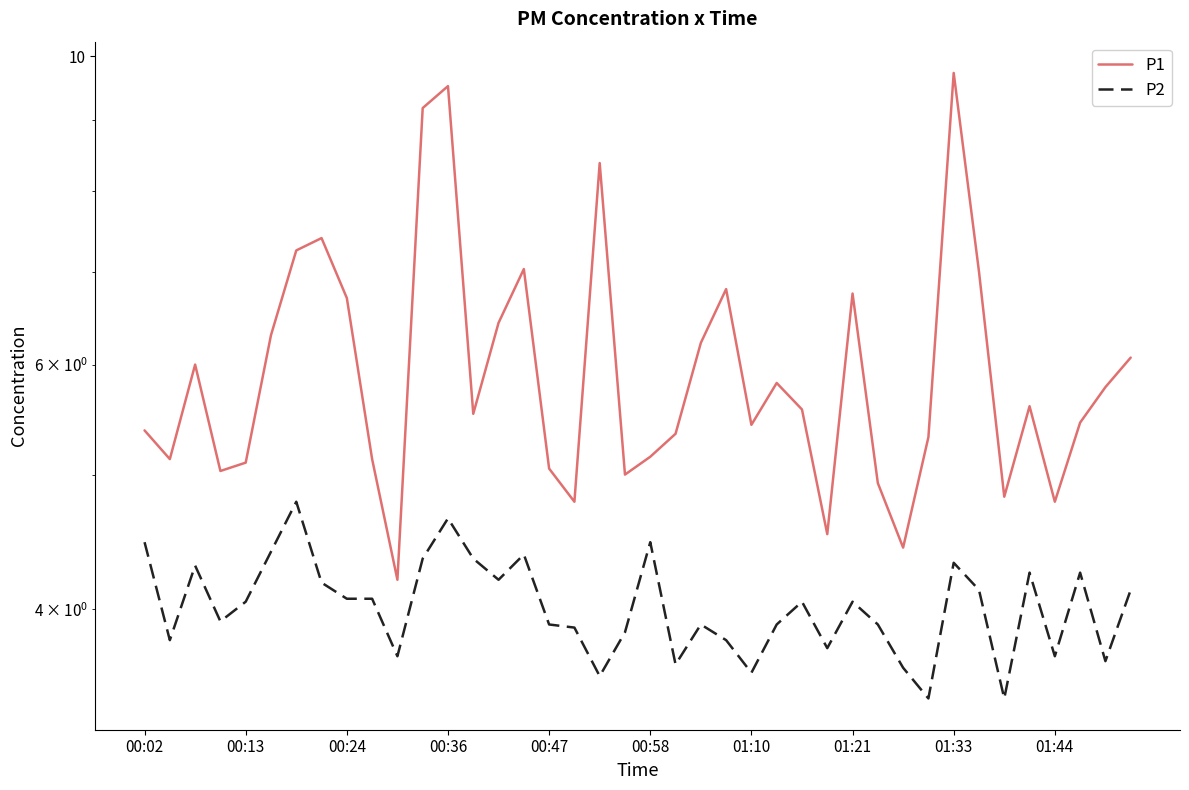

In P1, how many points are higher than both neighbors (excluding endpoints)?

10